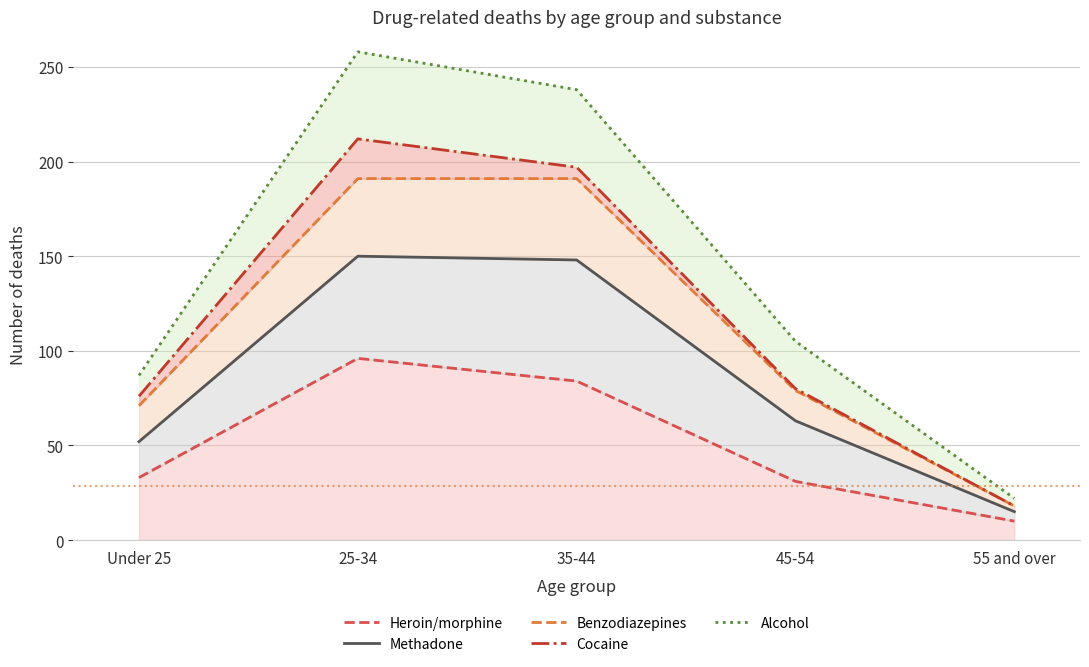

True or false: Methadone has more than 0 points higher than both neighbors.

True